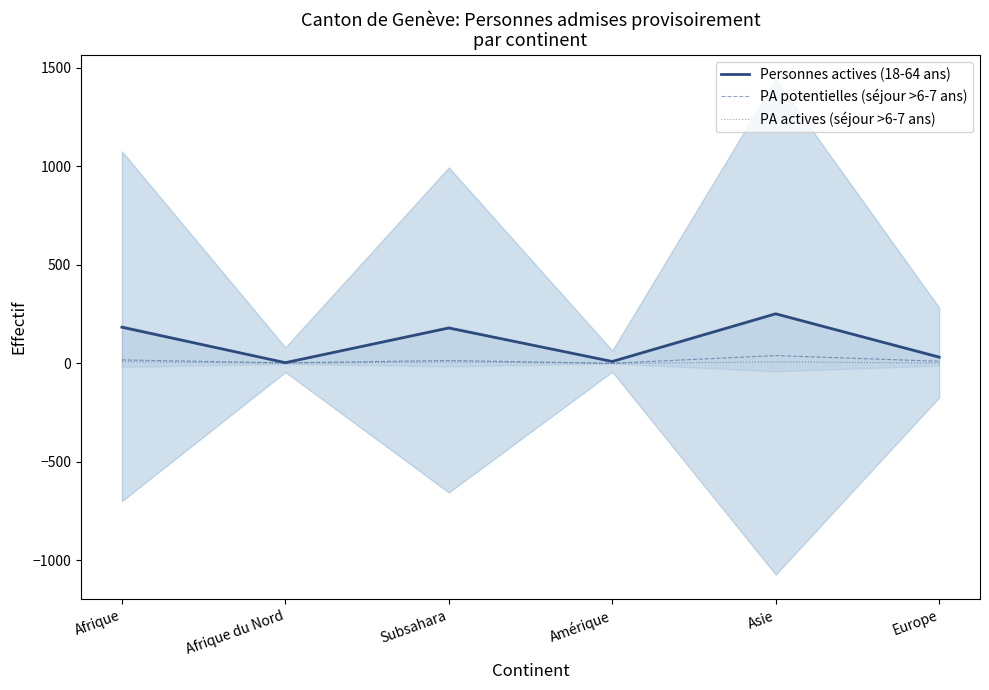

At which label does PA potentielles (séjour >6-7 ans) first exceed 15?

Afrique